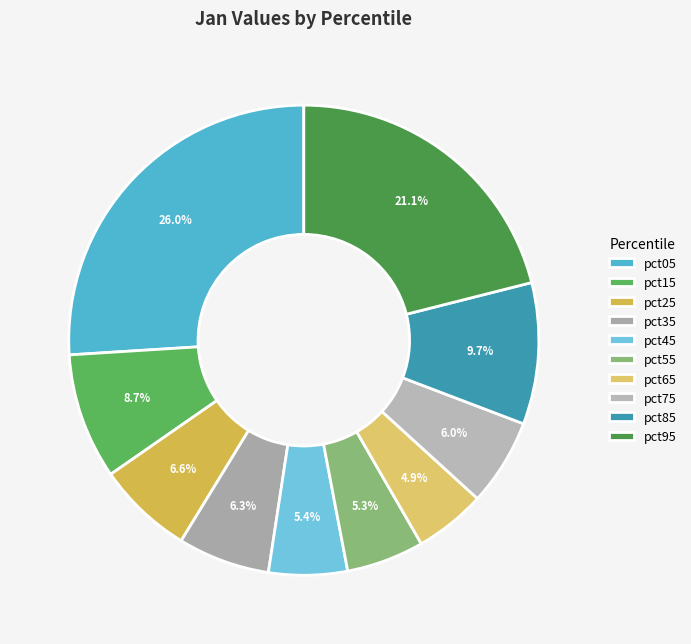

Which category has the smallest portion of the pie?

pct65